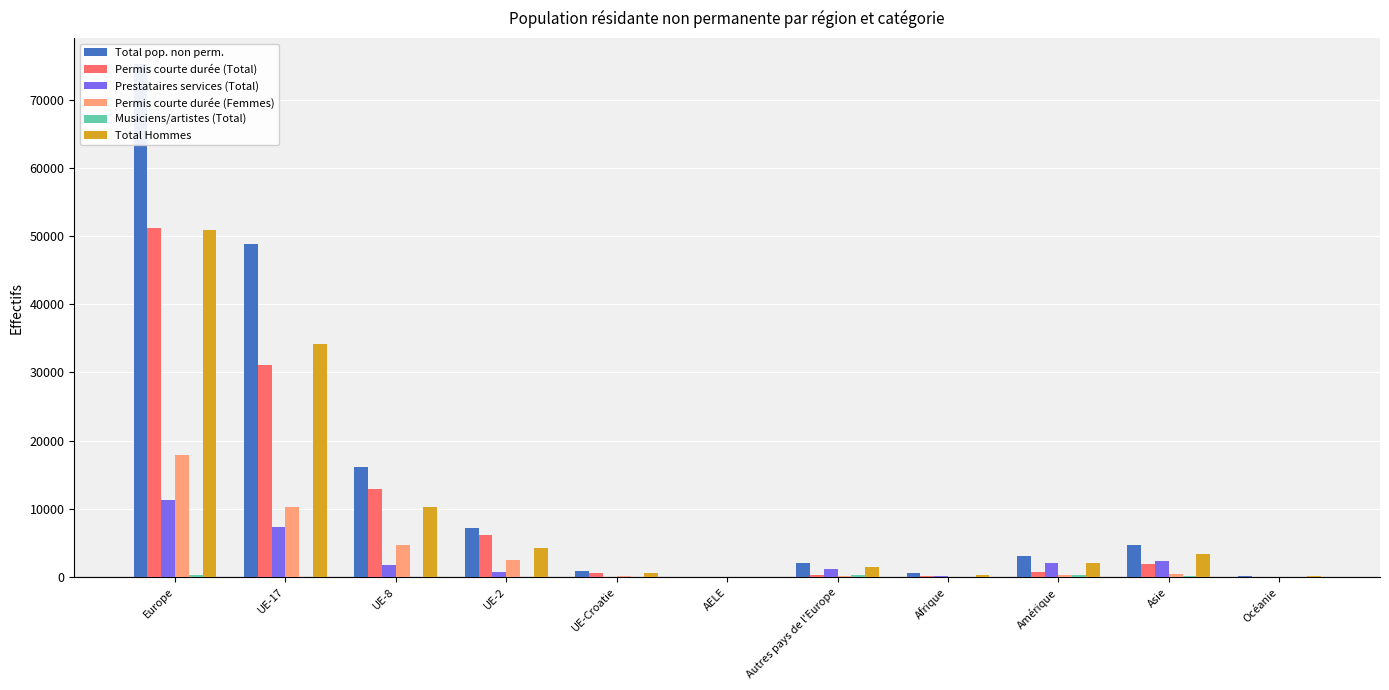

Where does the Musiciens/artistes (Total) series first go above 30?

Europe